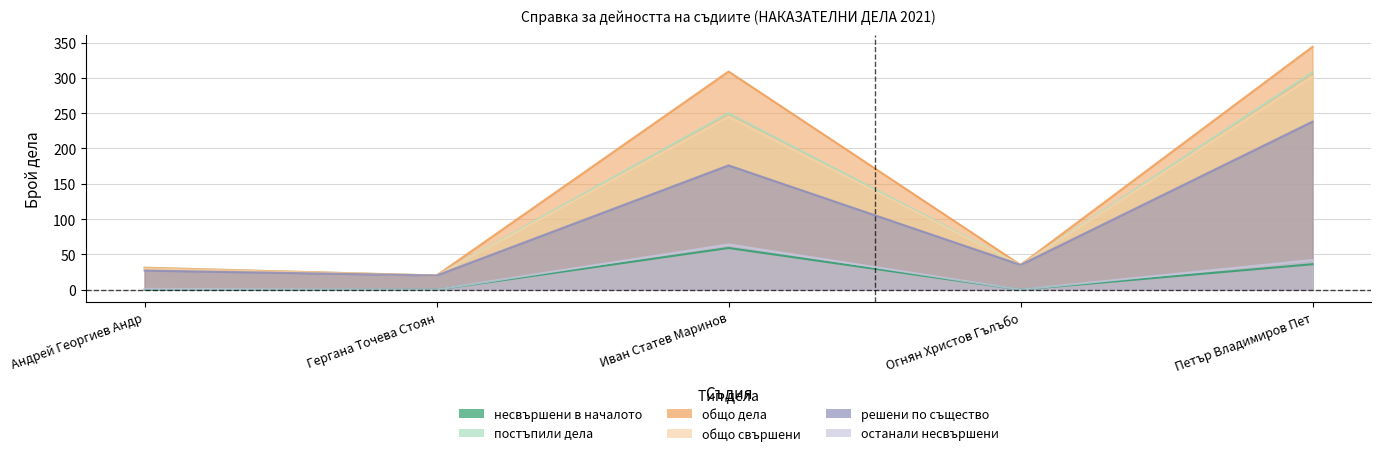

True or false: останали несвършени (col_39) and общо свършени (col_21) intersect in this chart.

False